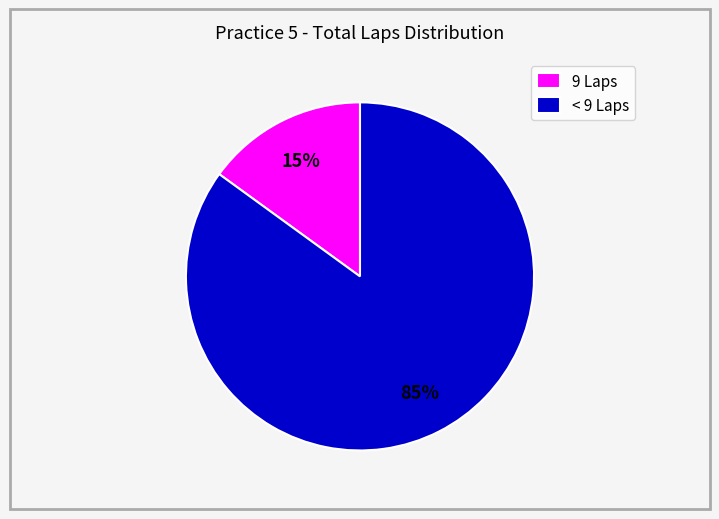

Count the number of slices in the pie.

2